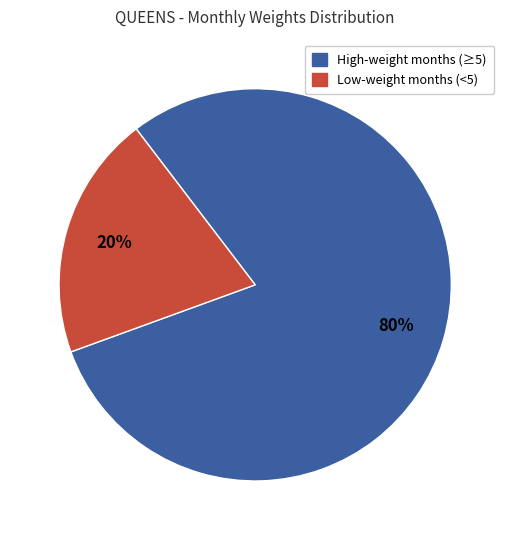

Does any single category account for the majority?

Yes